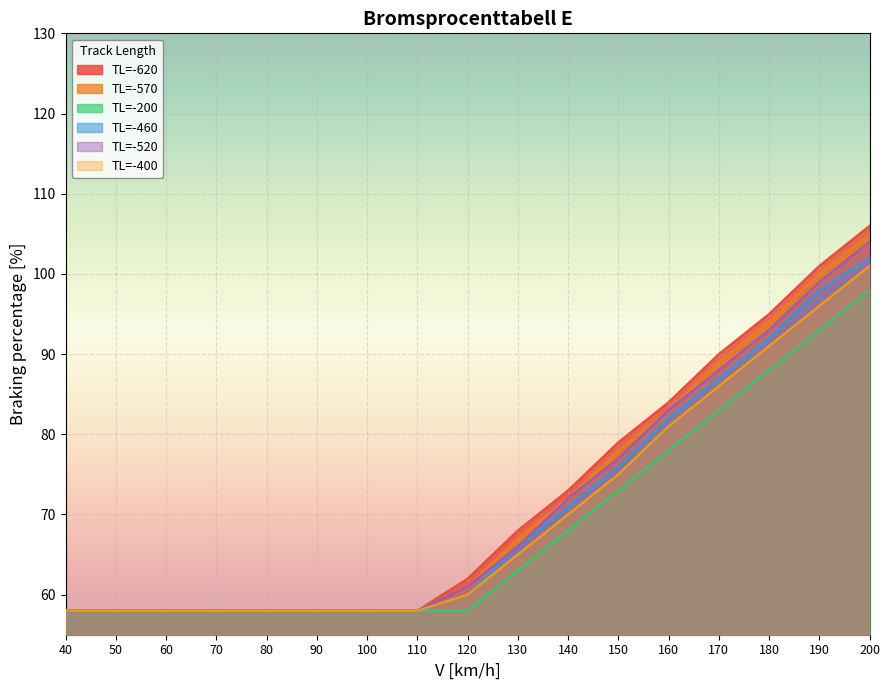

Which has a higher value, 40 or 190?

190